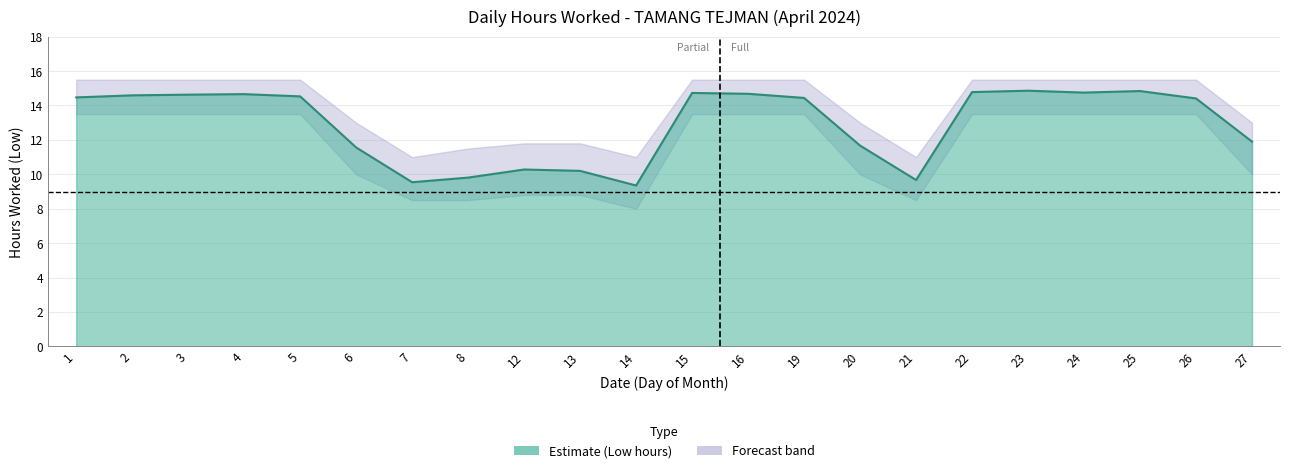

Is it true that the value at 15 is 14.7?

True